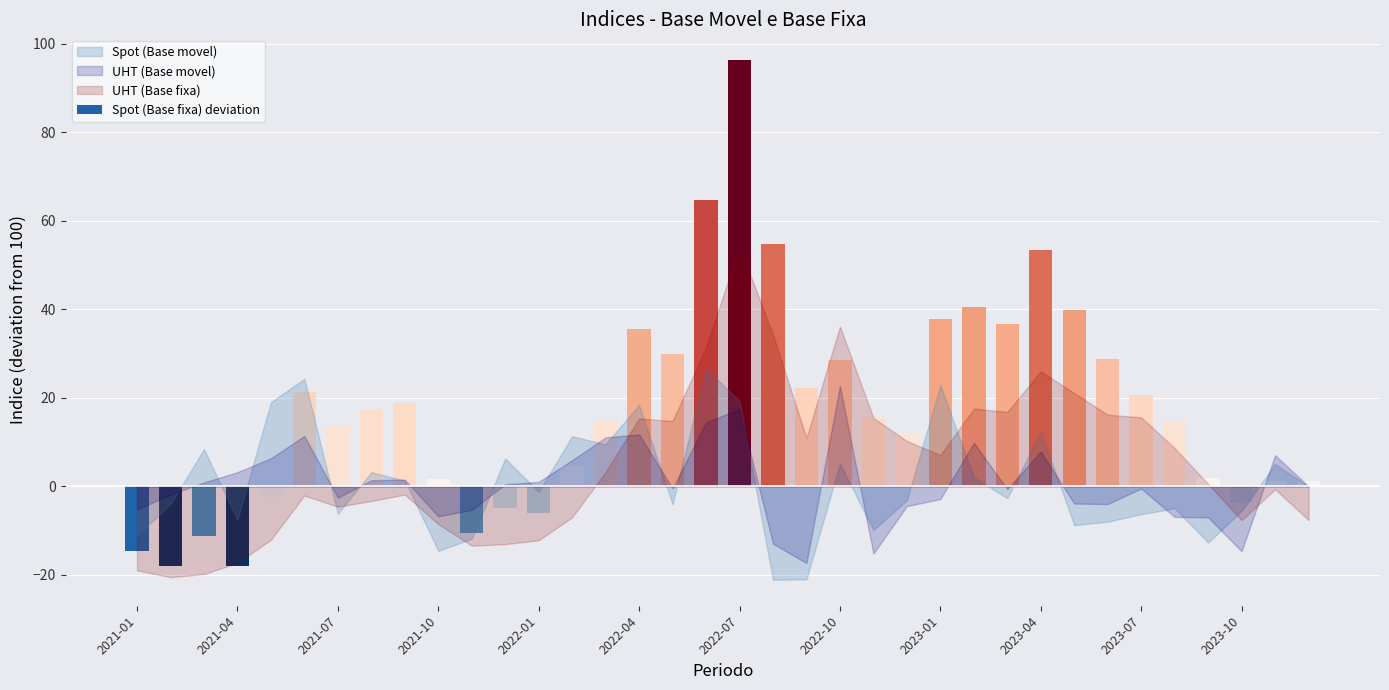

Reading right to left, list all the values displayed in this chart.

Spot (Base movel): 100.0	105.0	94.4	87.3	95.0	93.7	92.0	91.2	112.3	97.3	102.0	122.8	96.9	90.1	105.1	79.0	78.9	119.2	126.7	95.9	118.4	109.5	111.3	98.8	106.2	88.1	85.4	101.3	103.2	93.8	124.3	119.0	92.4	108.4	95.9	88.9
UHT (Base movel): 100.0	107.0	85.3	93.0	93.1	99.5	96.0	96.1	107.8	99.3	109.8	97.1	95.5	84.8	122.7	82.7	87.0	117.5	114.4	99.5	111.7	111.0	105.9	101.0	100.4	94.7	93.2	101.5	101.3	97.4	111.4	106.3	103.2	100.9	98.1	94.7
Spot (Base fixa): 101.2	101.3	96.3	101.8	114.6	120.6	128.7	139.9	153.4	136.7	140.5	137.7	112.1	115.7	128.4	122.2	154.8	196.2	164.6	129.9	135.4	114.4	104.5	93.9	95.1	89.5	101.5	118.9	117.4	113.8	121.3	97.6	82.0	88.8	82.0	85.4
UHT (Base fixa): 92.3	99.3	92.3	100.5	108.6	115.6	116.2	121.0	126.0	116.8	117.5	107.0	110.2	115.4	136.1	110.9	134.2	154.2	131.3	114.7	115.3	103.2	93.0	87.8	86.9	86.6	91.5	98.1	96.7	95.4	97.9	87.9	82.7	80.2	79.5	81.0